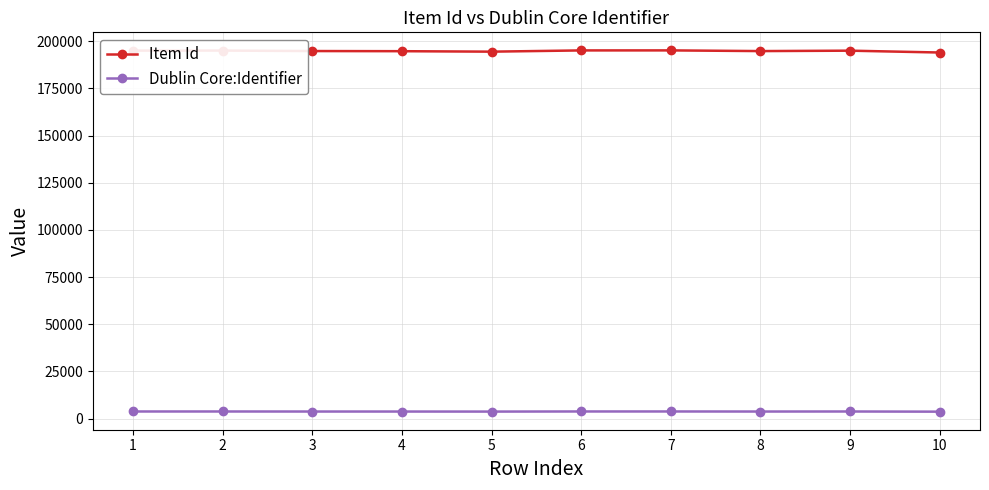

Which series has the widest spread of values?

Item Id